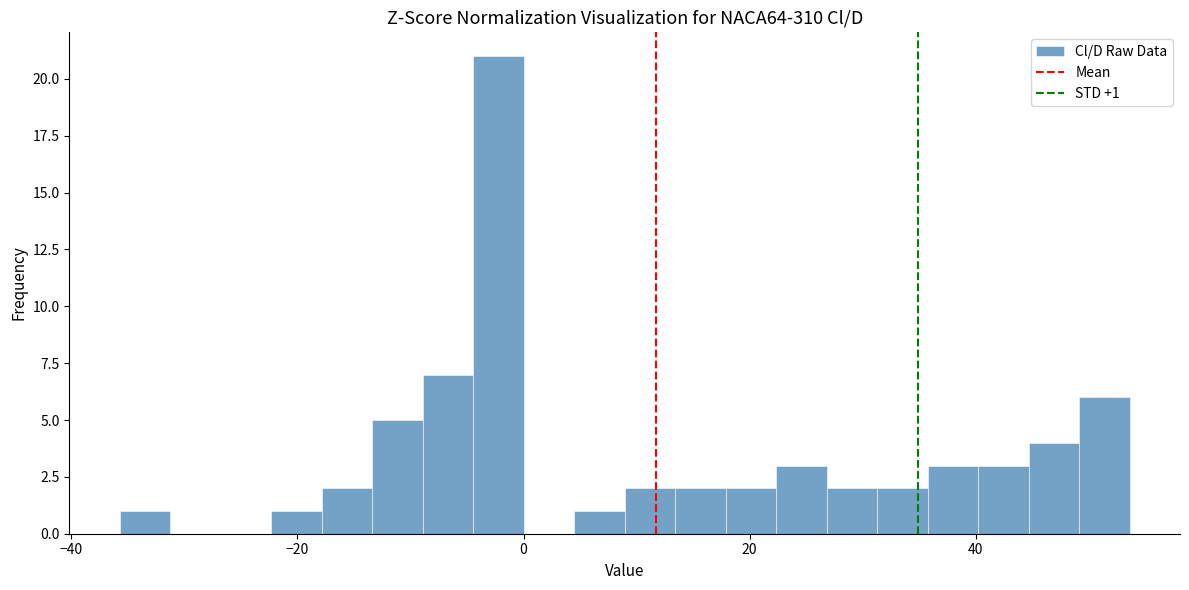

Read against the x-axis, roughly where is the centre of the tallest bar?

-2